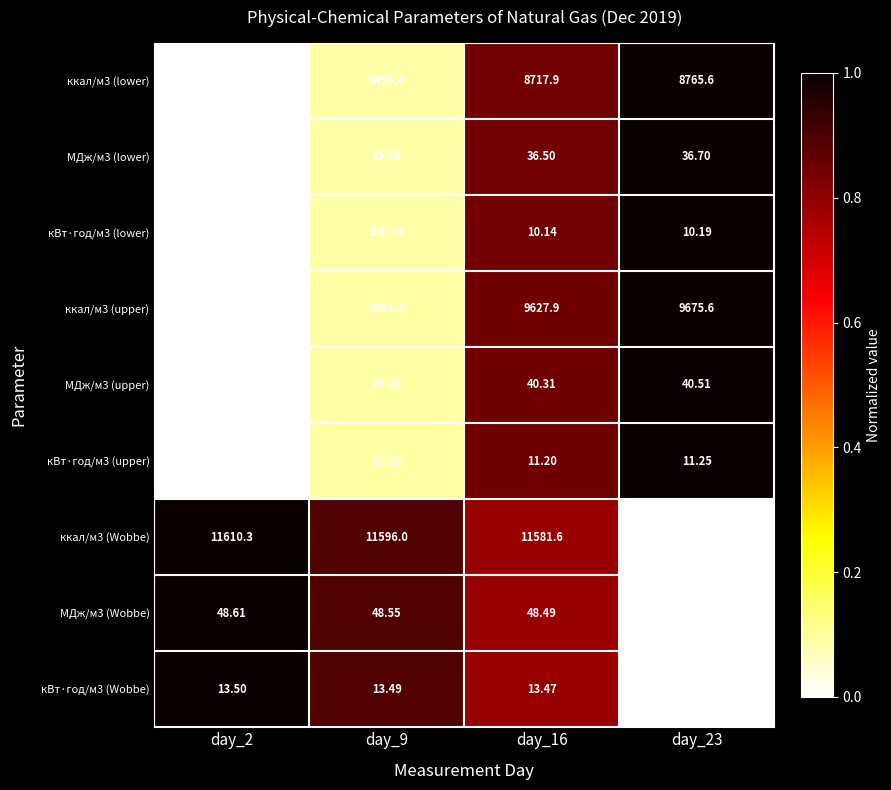

Which series has the largest total across all categories?

ккал/м3 (Wobbe)